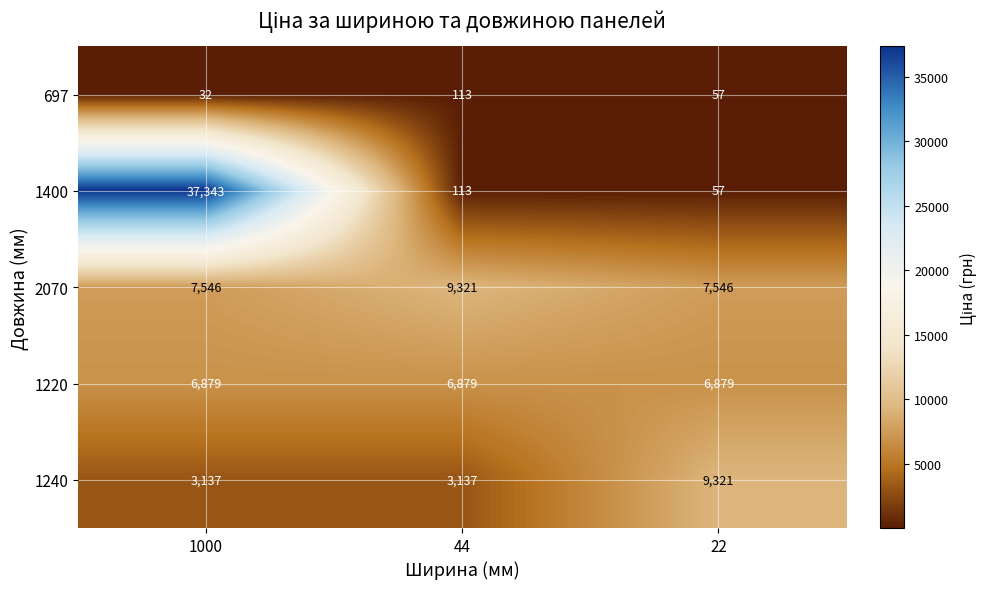

How many distinct data groups are displayed?

5